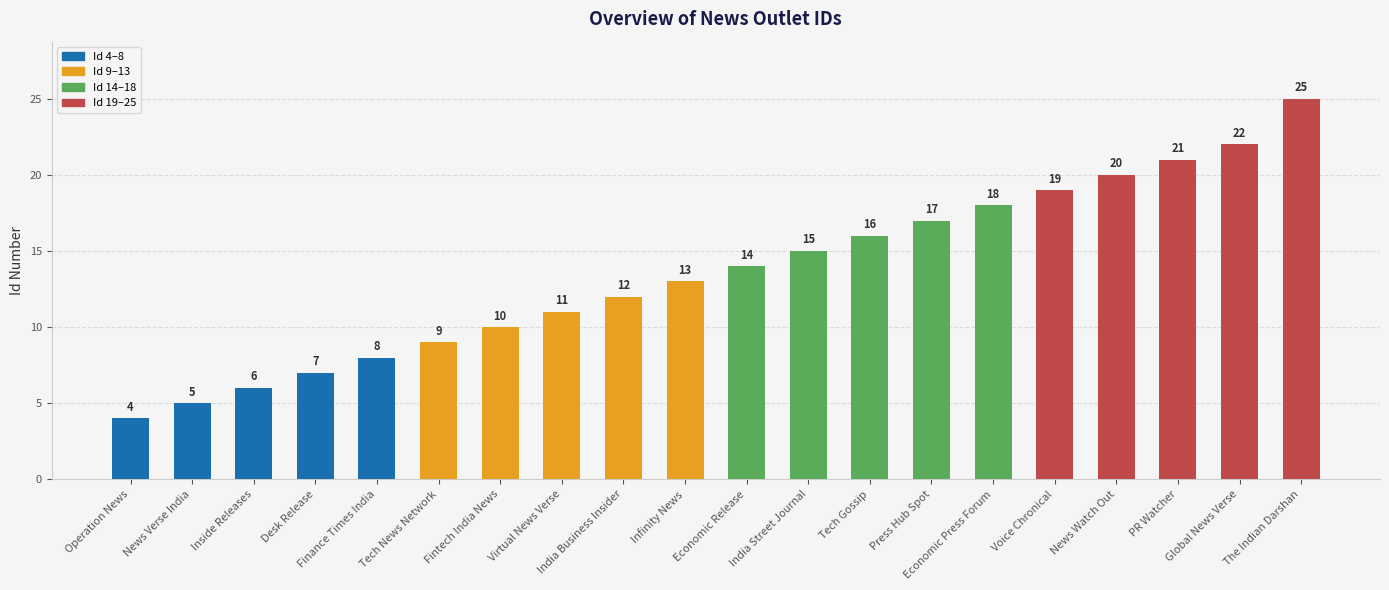

What is the label of the 8th bar from the right?

Tech Gossip